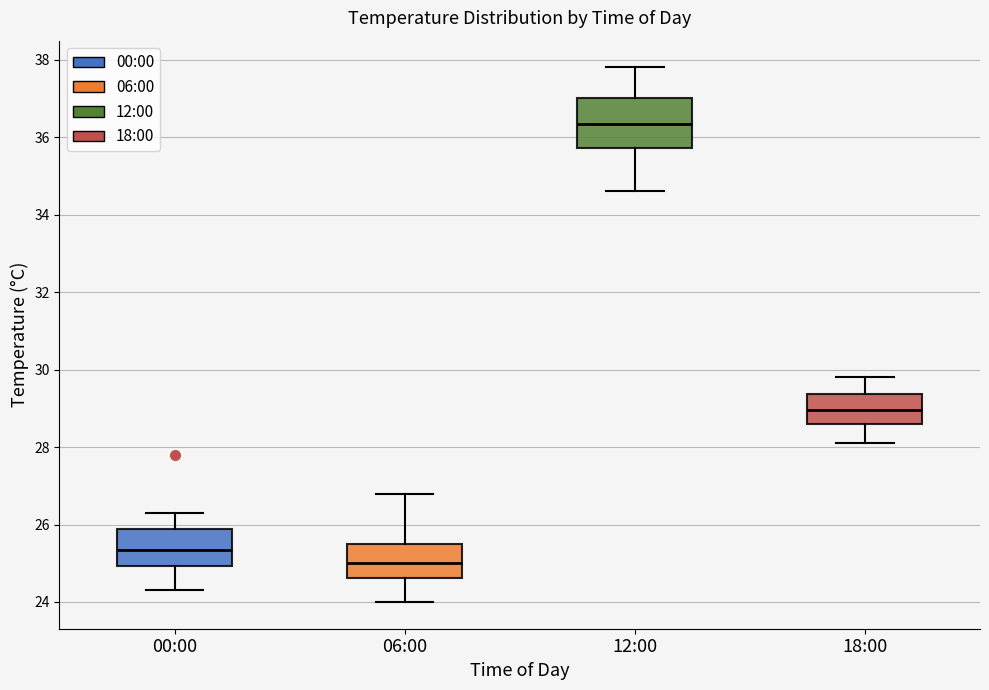

Comparing the boxes themselves (not the whiskers), which one is the tallest?

12:00